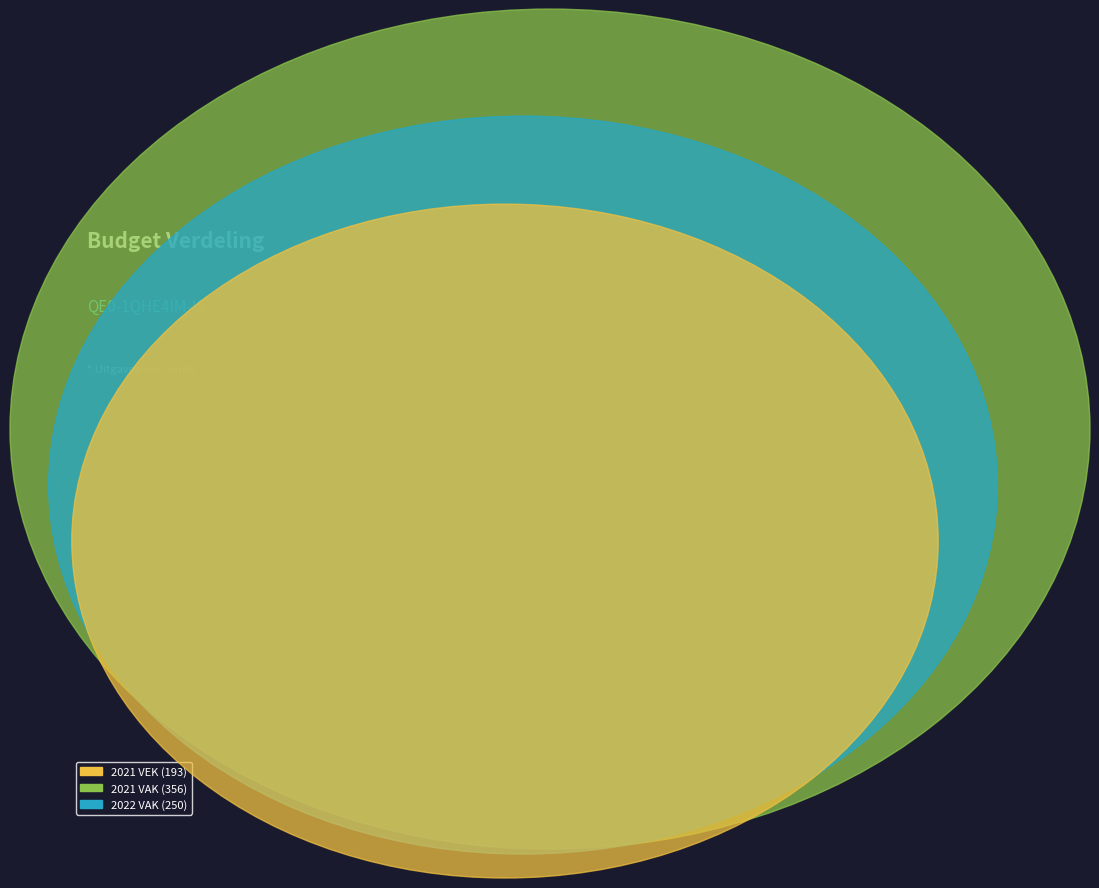

Is the sum of 2021 uitvoering VAK and 2022 uitvoering VAK greater than half?

Yes